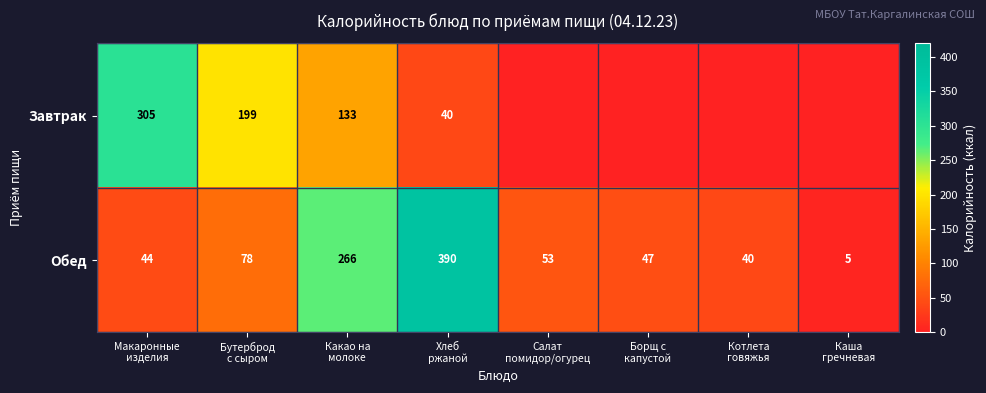

What is the sum of all Обед values?

923